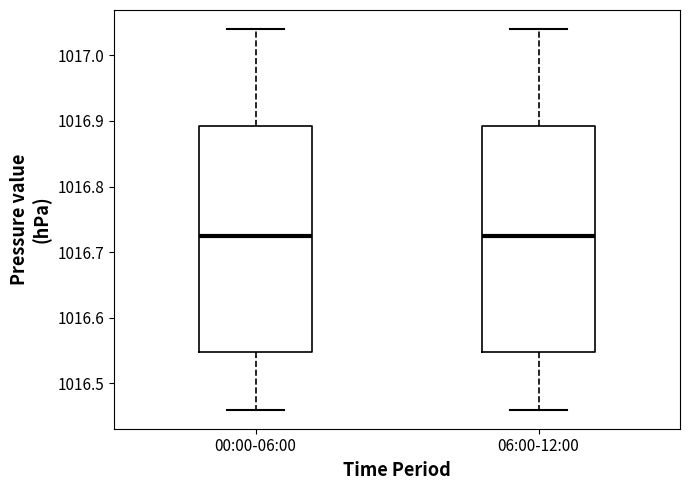

Where is the lower edge of the box for 00:00-06:00 on the y-axis? The values are not printed on the chart, so give them approximately, as read against the axis.

1016.55